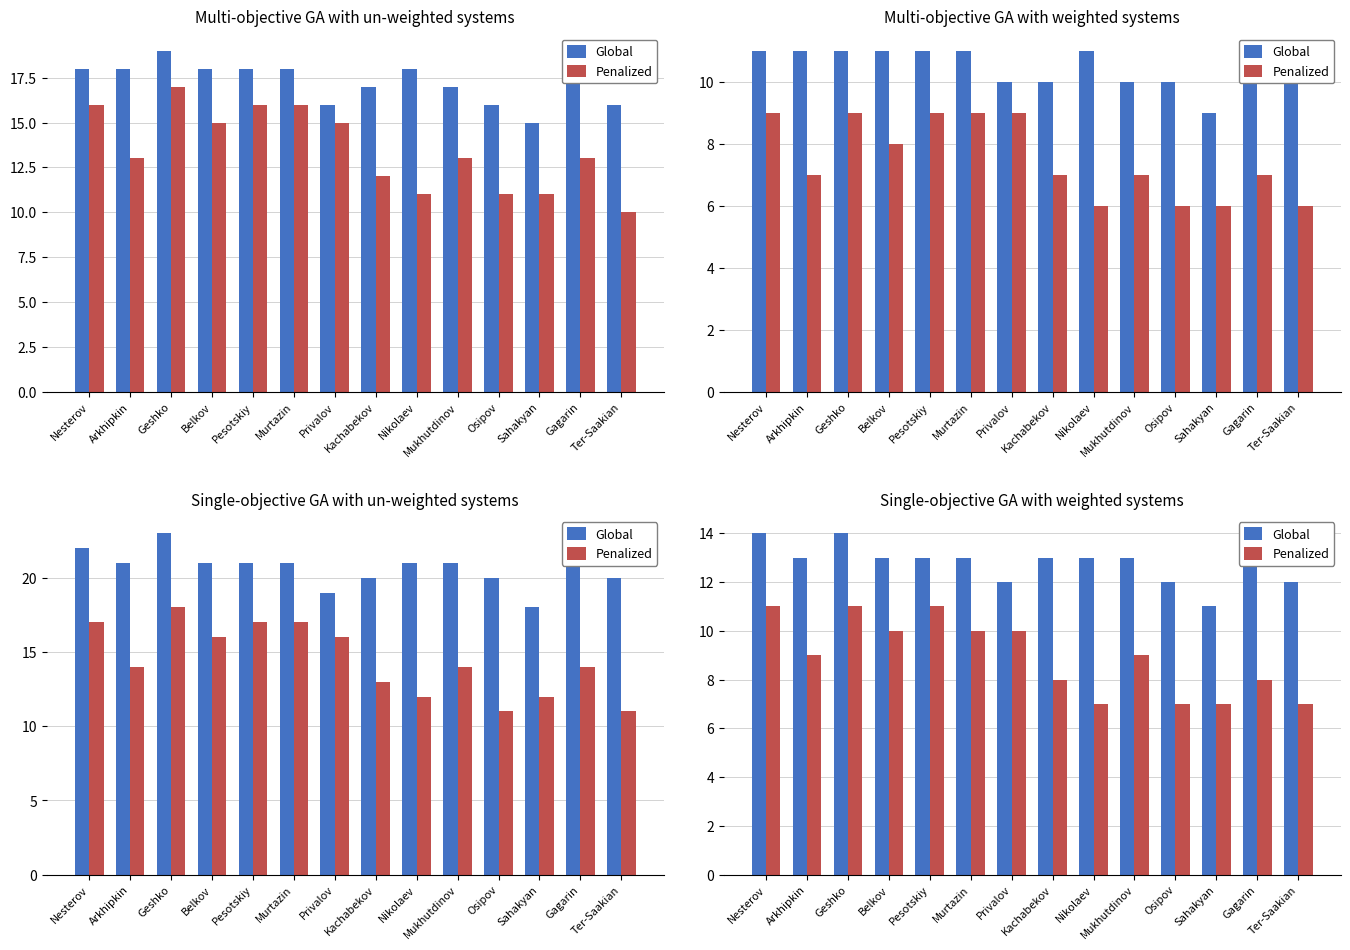

The Penalized series shows 14 at Arkhipkin. True or false?

False